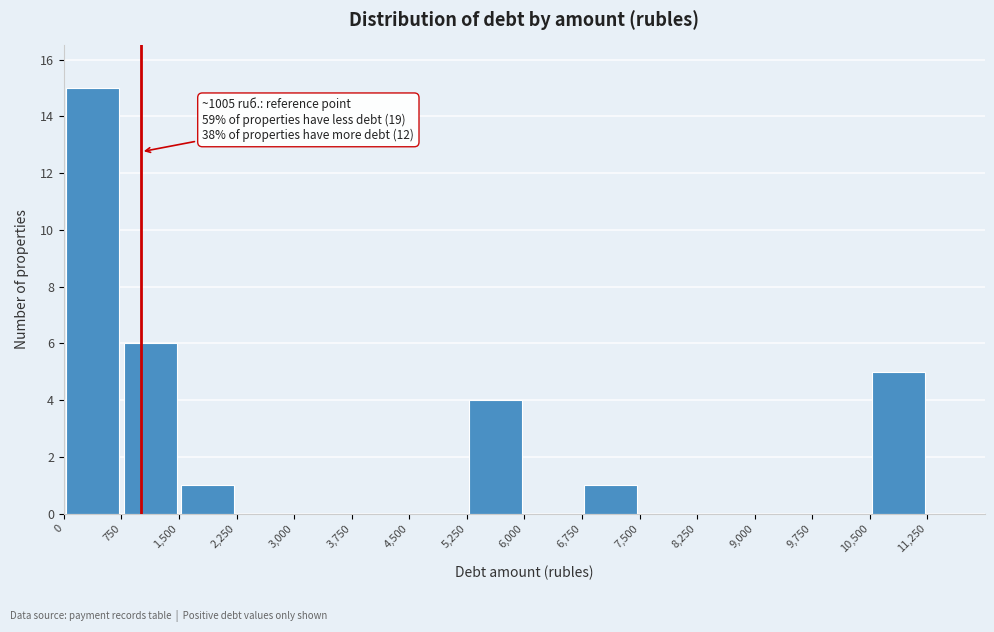

Which range on the x-axis has the tallest bar?

0 to 750